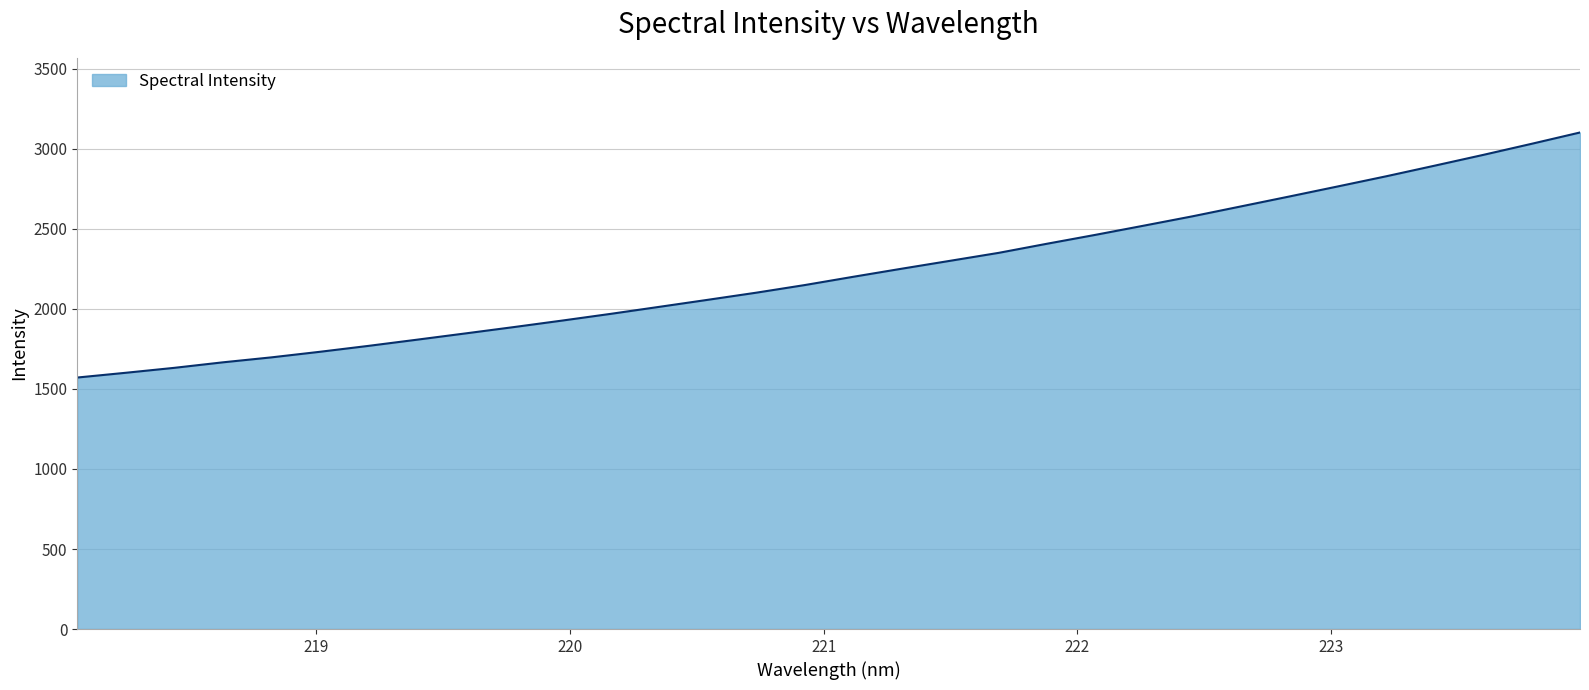

Does the chart display data point markers on the line(s)?

No